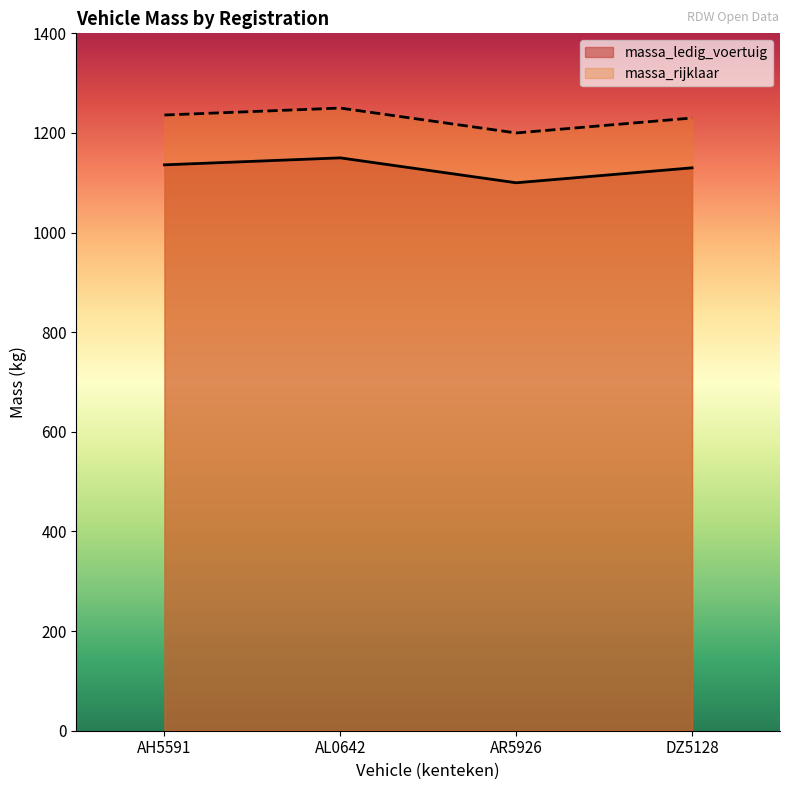

What is the label of the 4th point from the left?

DZ5128